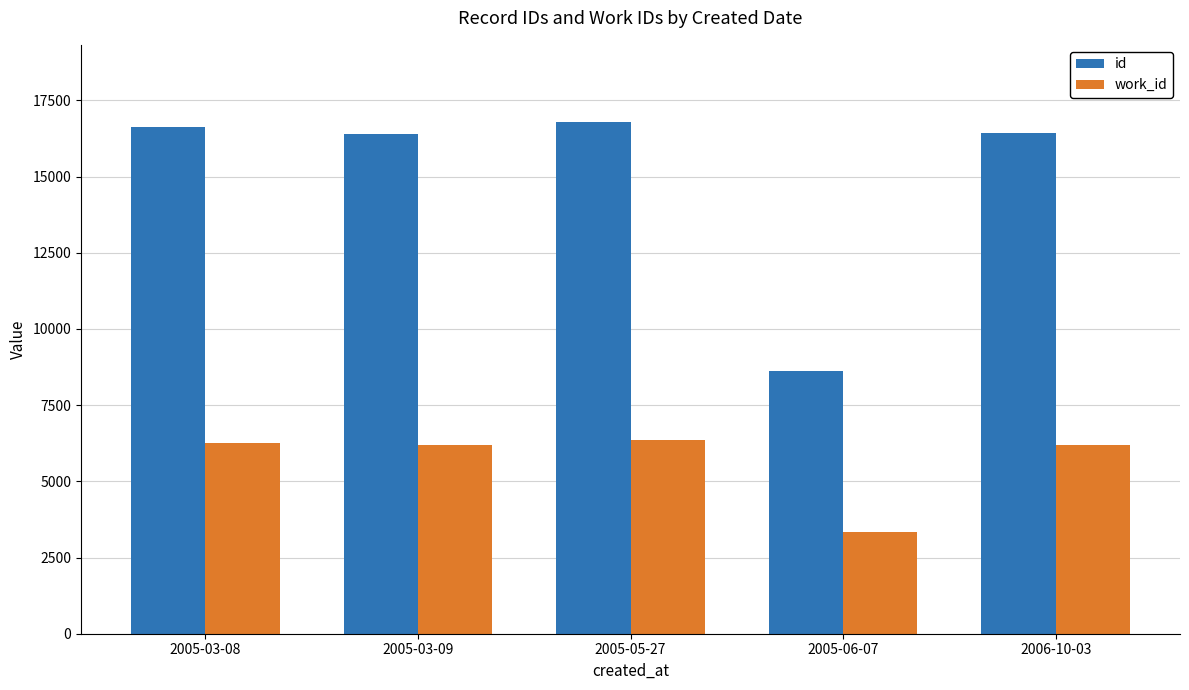

Is it true that id equals 16612 at 2005-03-08?

True